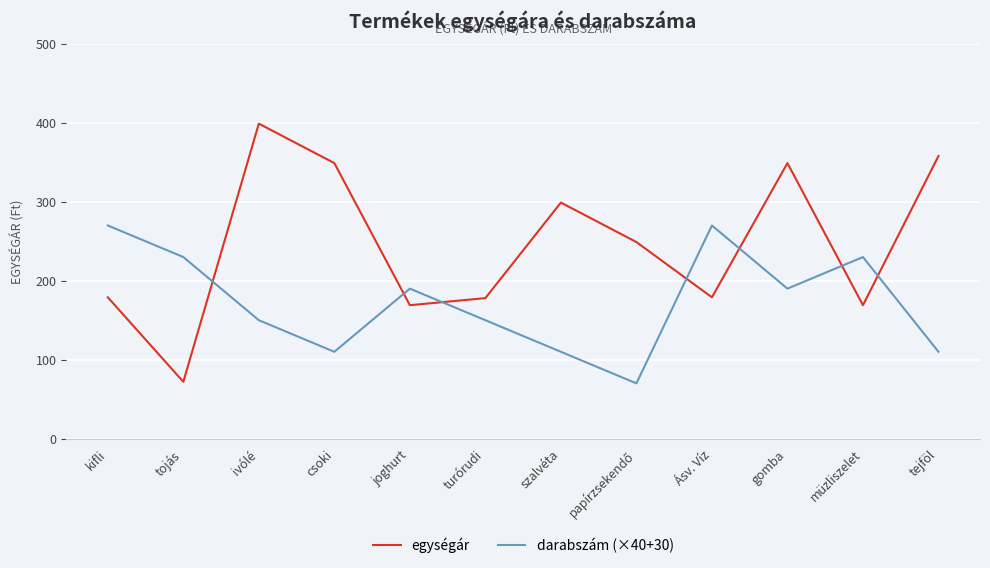

Which series has the largest total across all categories?

egységár